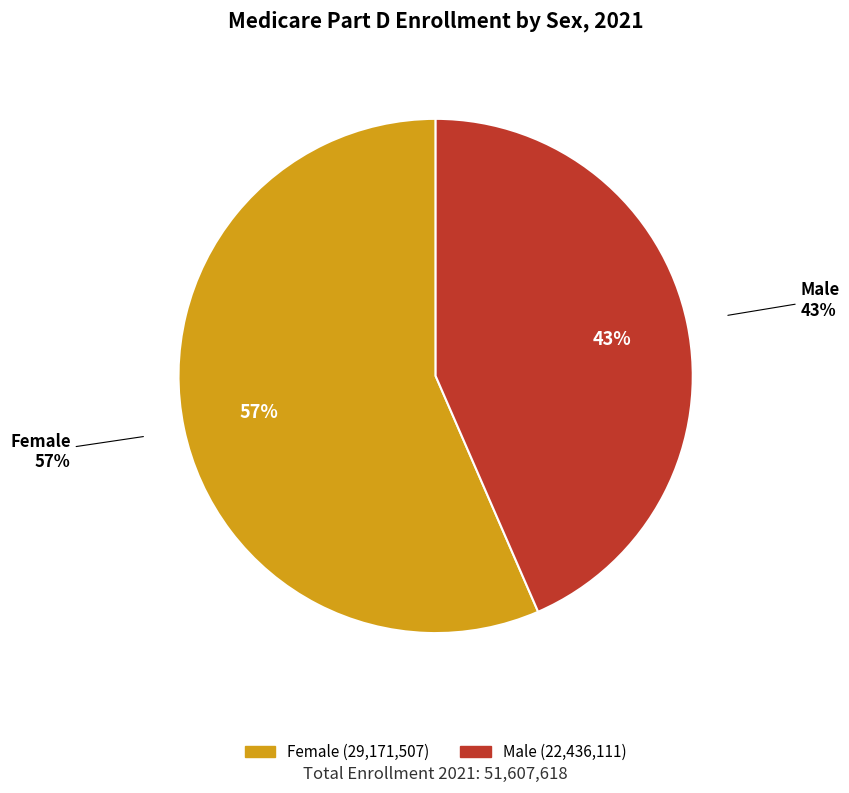

The 2021 slice represents 23% of the pie. True or false?

False